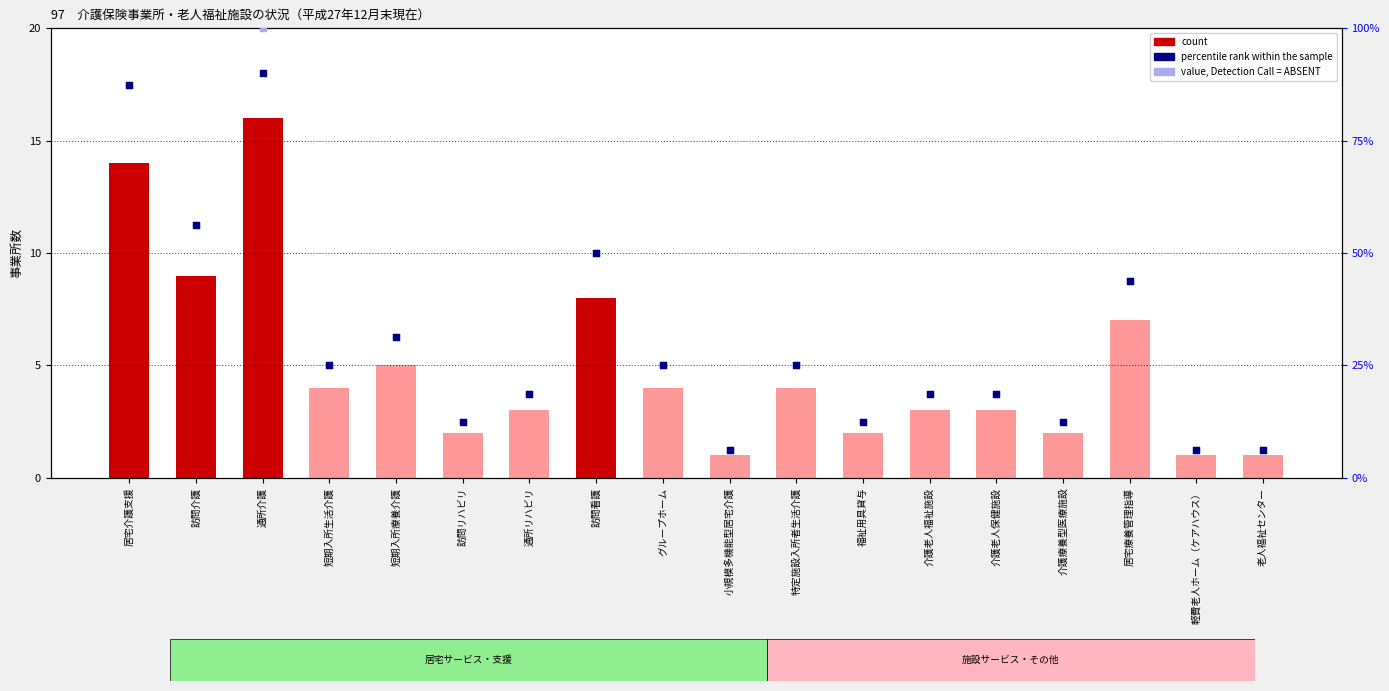

Which series has the largest Y range (max minus min)?

rank (Detection Call = ABSENT)